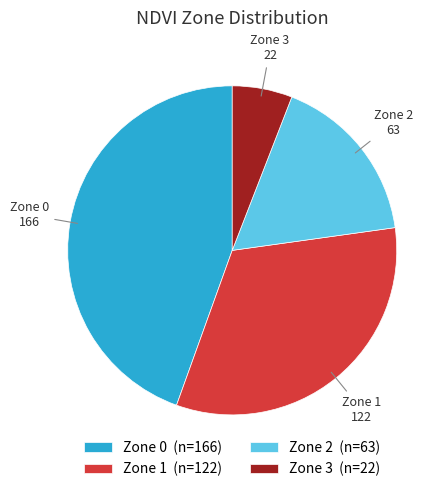

Combined, do Zone 0 (n=166) and Zone 2 (n=63) account for over 50%?

Yes